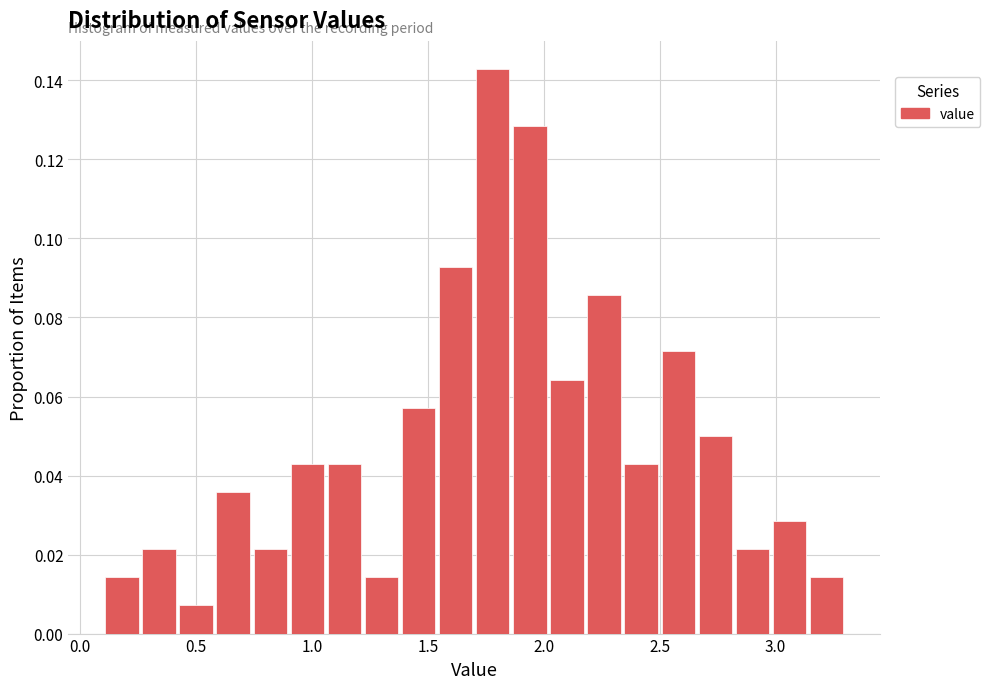

Read against the x-axis, roughly where is the centre of the tallest bar?

1.80